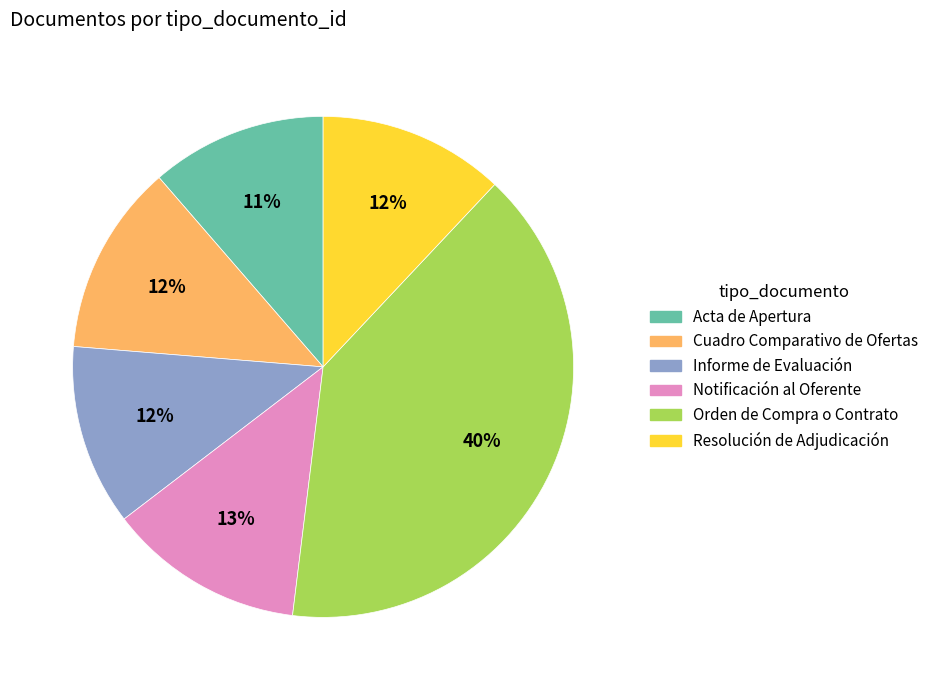

Which has a higher value, Orden de Compra o Contrato or Resolución de Adjudicación?

Orden de Compra o Contrato